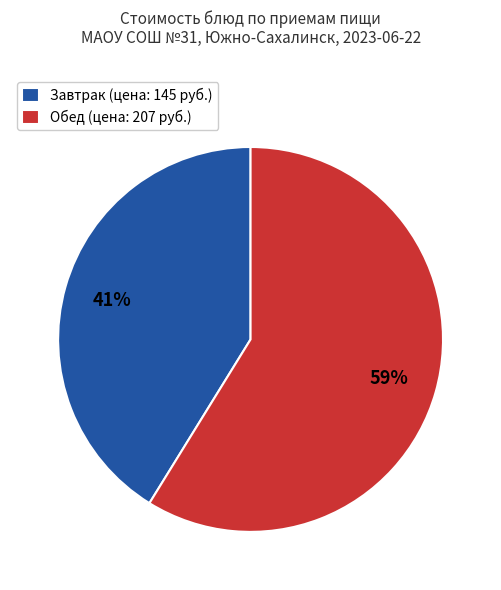

To the nearest percent, what is the combined percentage of Обед (цена: 207 руб.) and Завтрак (цена: 145 руб.)?

100%